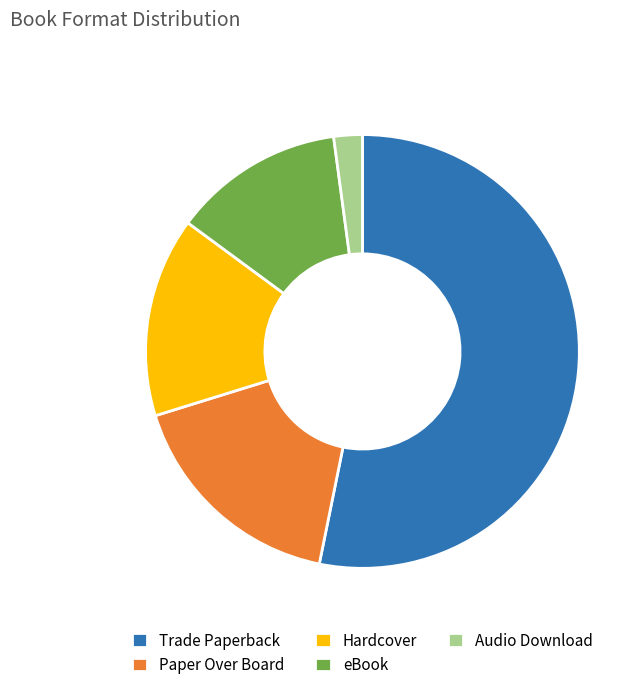

What is the ratio of the value at Audio Download to the value at eBook?

0.2